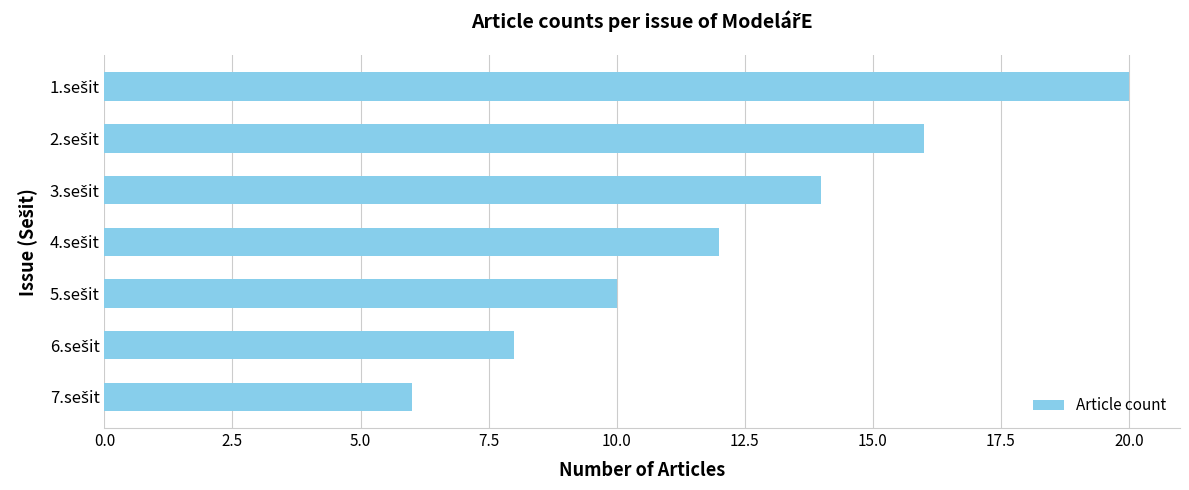

What is the difference between the second highest and minimum values?

10